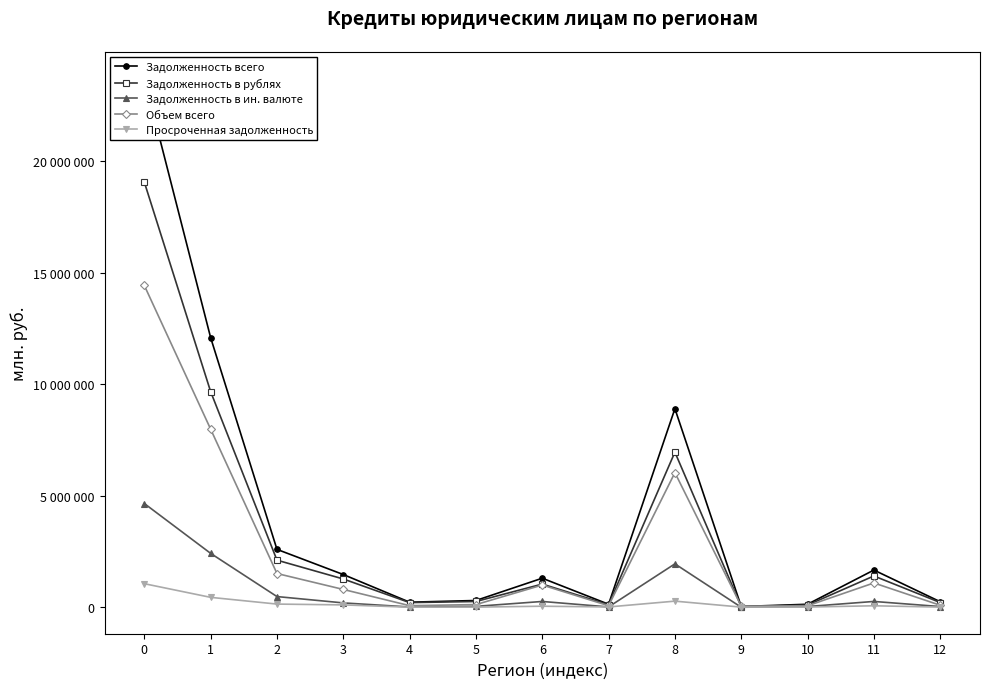

Between 3 and 11, which series saw the biggest shift?

Объем всего